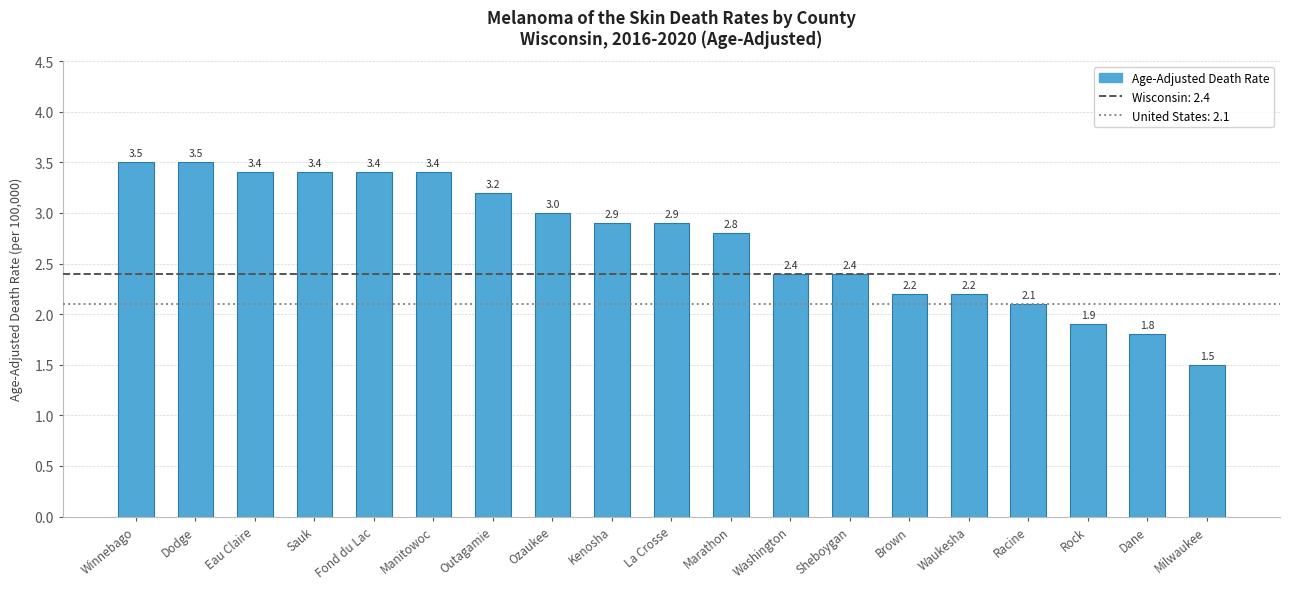

How many bars are there in total?

19